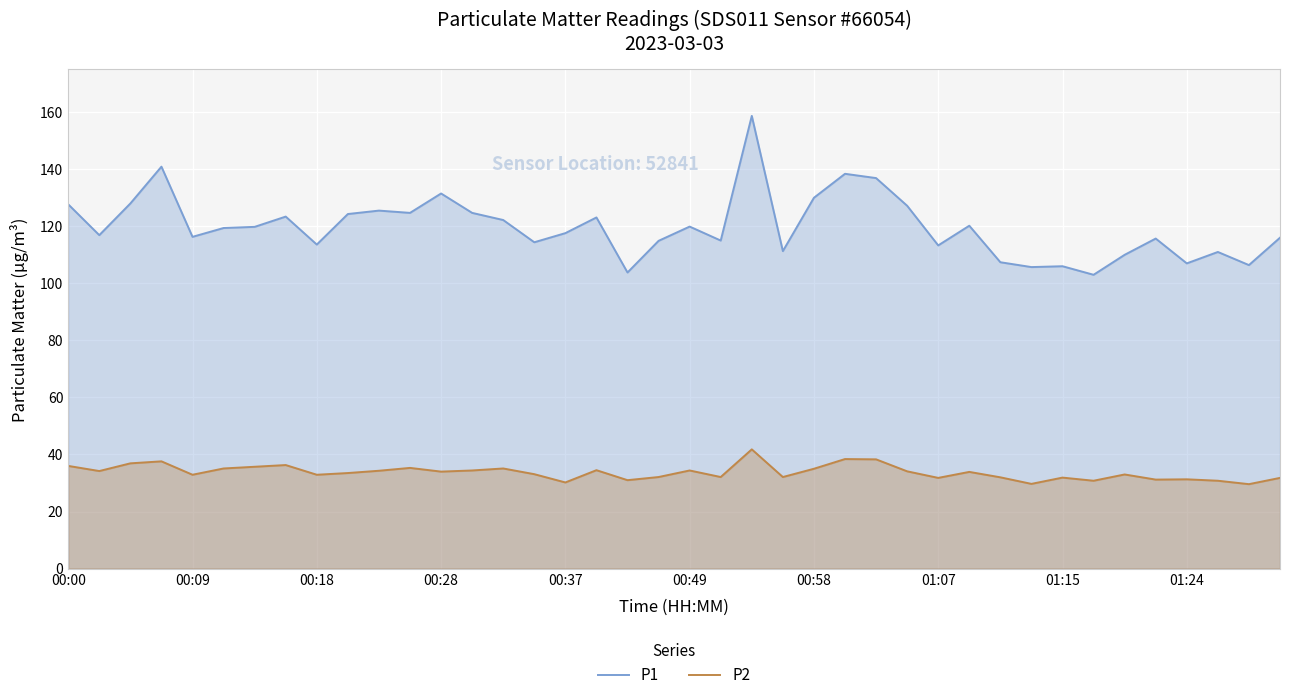

What is the lowest value of the P2 series?

29.6